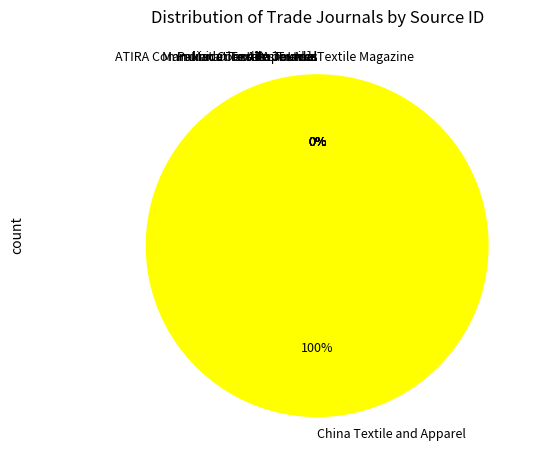

How many slices are in this pie chart?

9